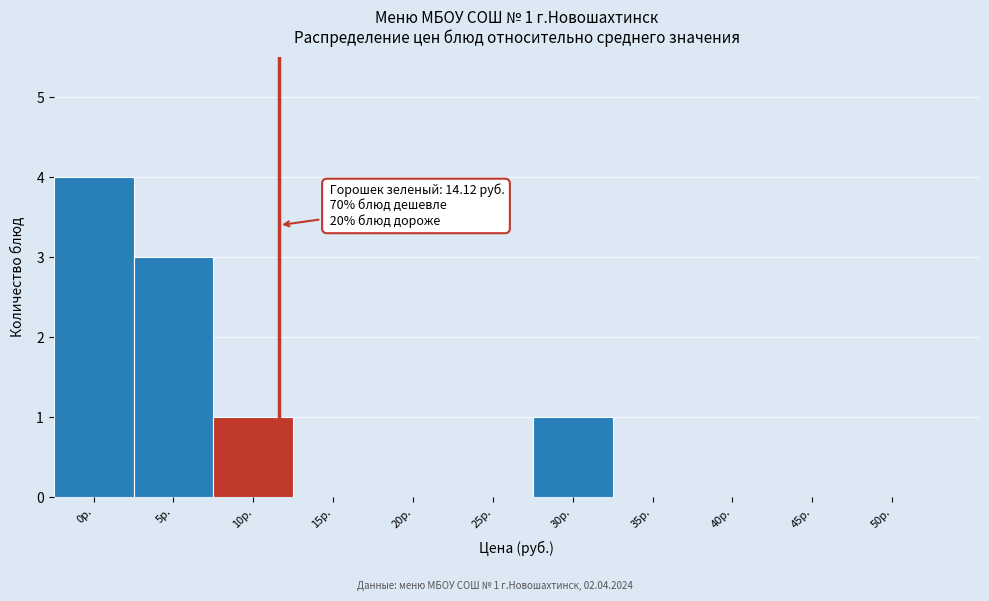

Reading left to right, extract all data points from this chart.

0р.=4	5р.=3	10р.=1	15р.=0	20р.=0	25р.=0	30р.=1	35р.=0	40р.=0	45р.=0	50р.=0